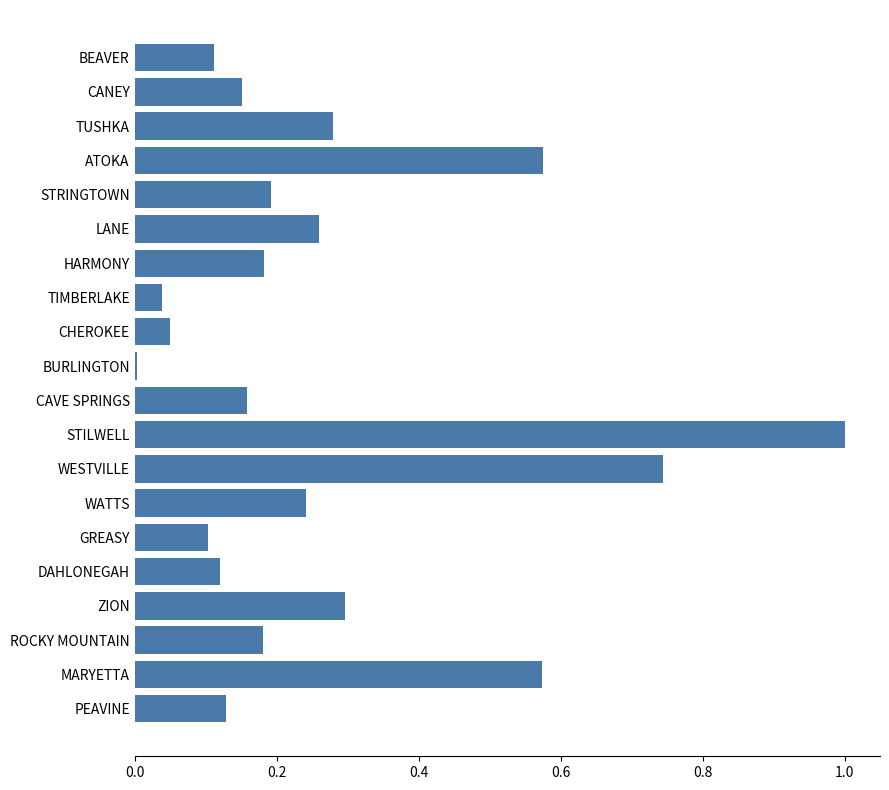

What is the change in value from MARYETTA to ZION?

-0.3